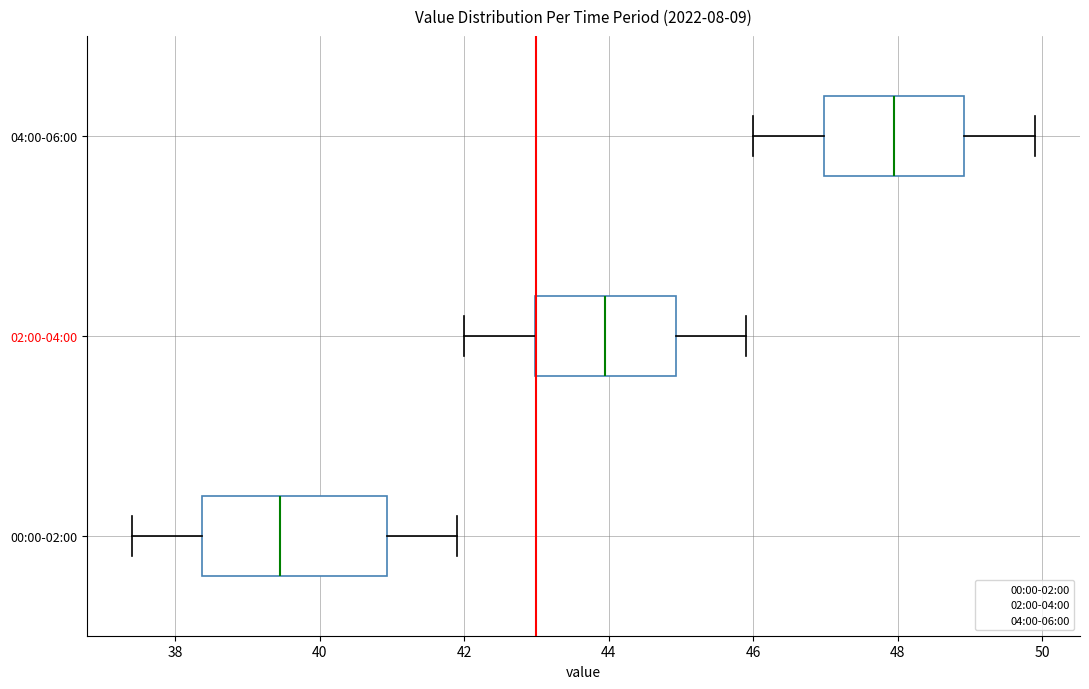

Which box's median line is the furthest to the right?

04:00-06:00